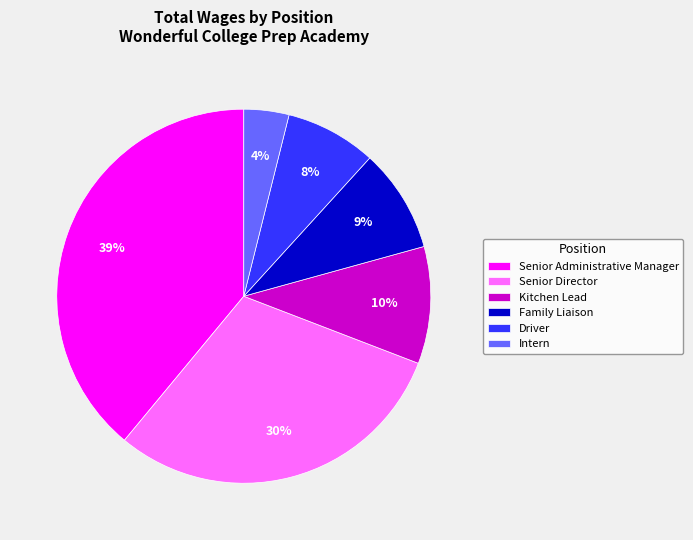

Which slice is the smallest?

Intern